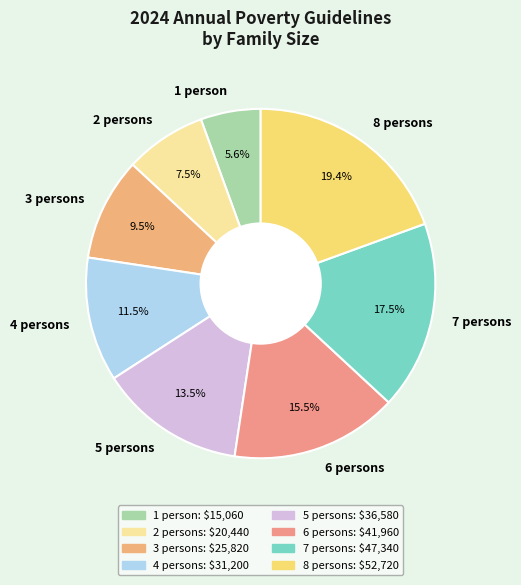

Does any single category account for the majority?

No